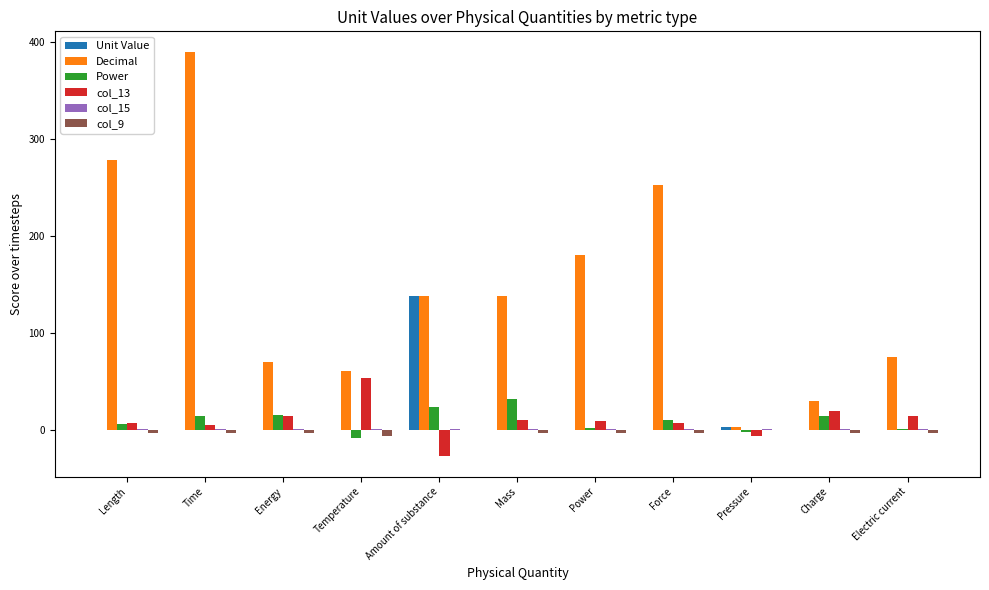

Which series has the largest total across all categories?

Decimal